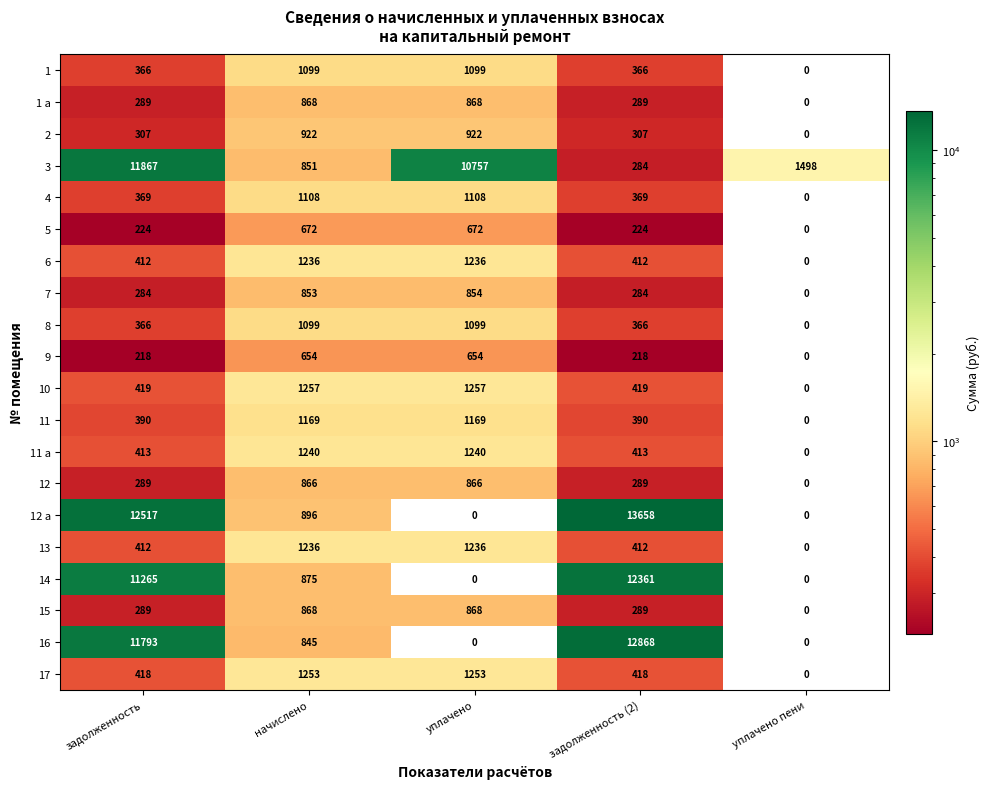

The value of 4 at уплачено пени is 0. True or false?

True